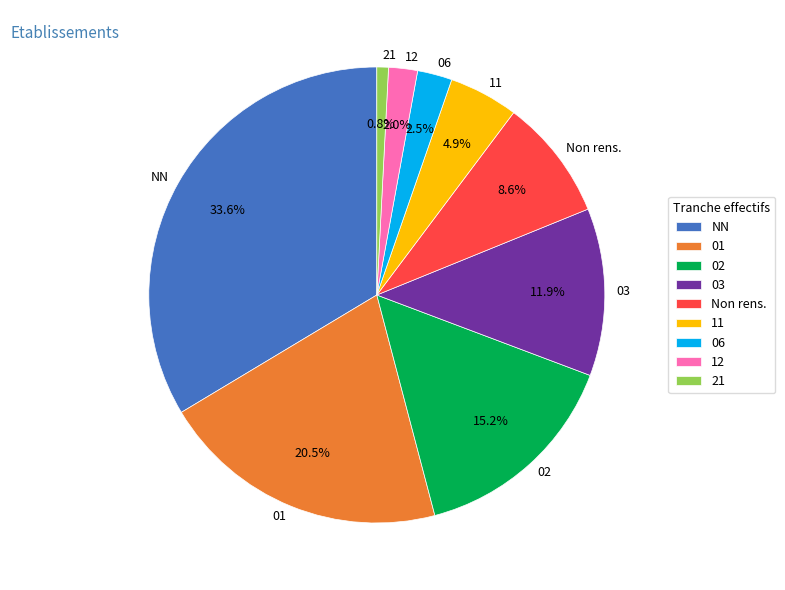

What is the total percentage of 12 and 02?

17.2%